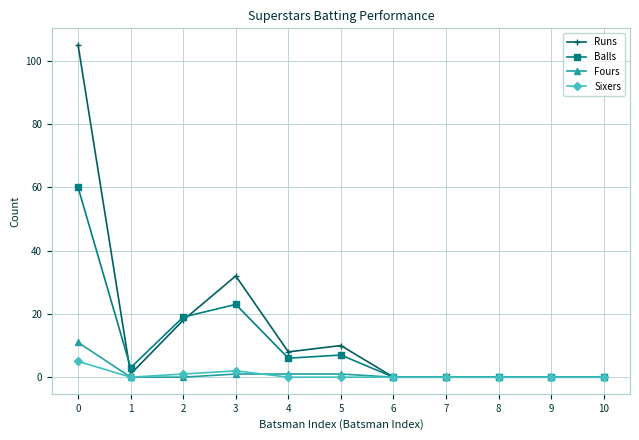

Reading right to left, what are all the values shown in this chart?

Runs: 0	0	0	0	0	10	8	32	18	1	105
Balls: 0	0	0	0	0	7	6	23	19	3	60
Fours: 0	0	0	0	0	1	1	1	0	0	11
Sixers: 0	0	0	0	0	0	0	2	1	0	5